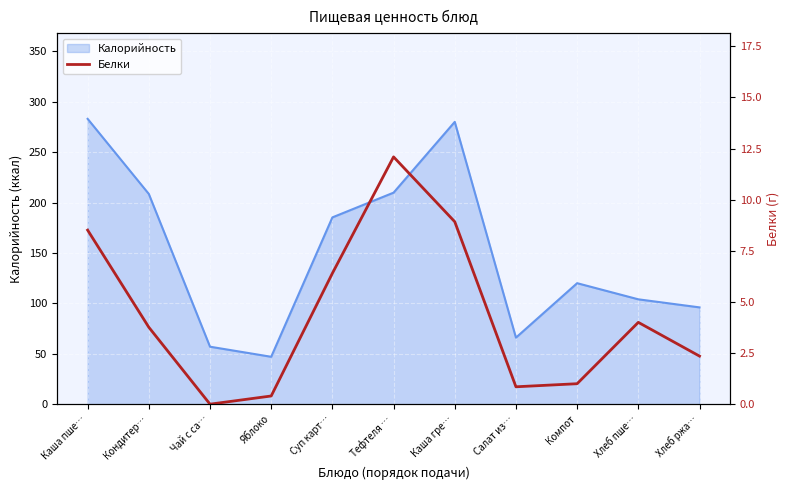

Which category has the lowest value across all series?

Чай с са…